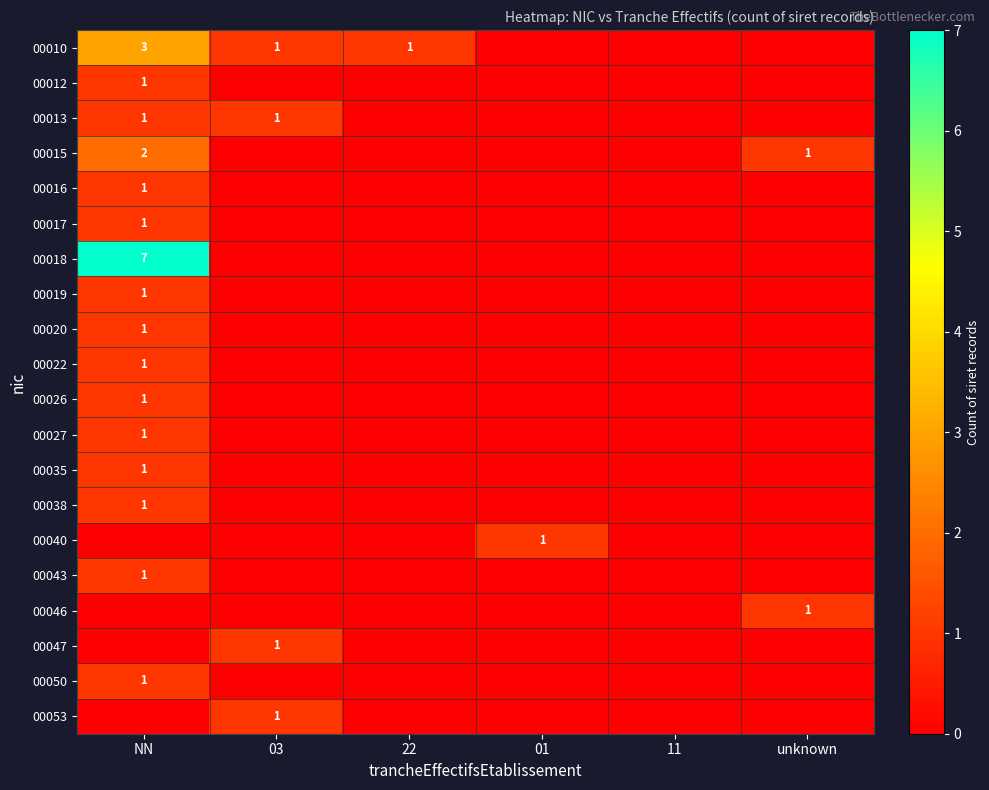

What is the spread (max minus min) of values at 01?

1